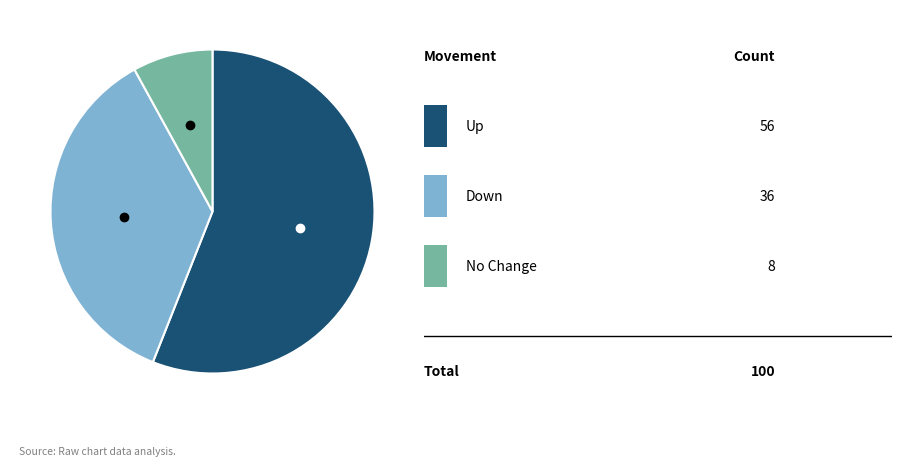

How many segments does this pie chart have?

3